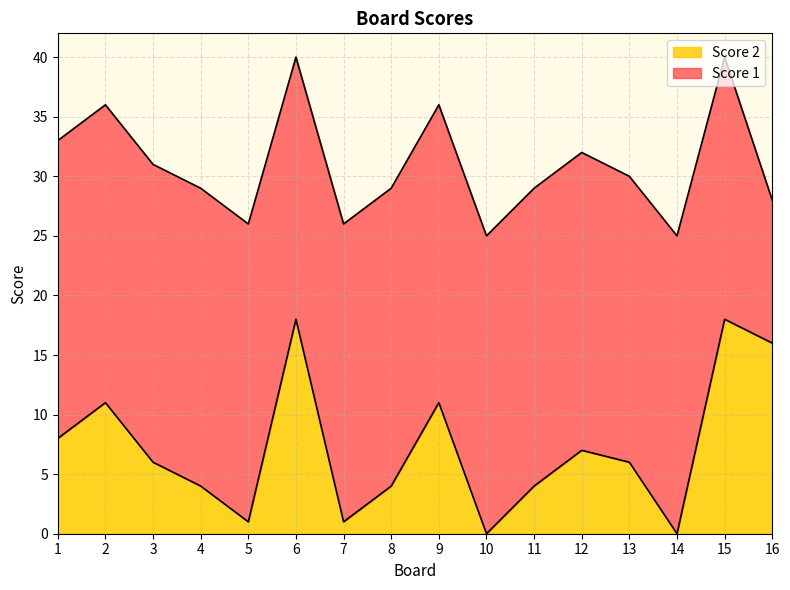

The chart shows a value of 4 at 11. True or false?

True